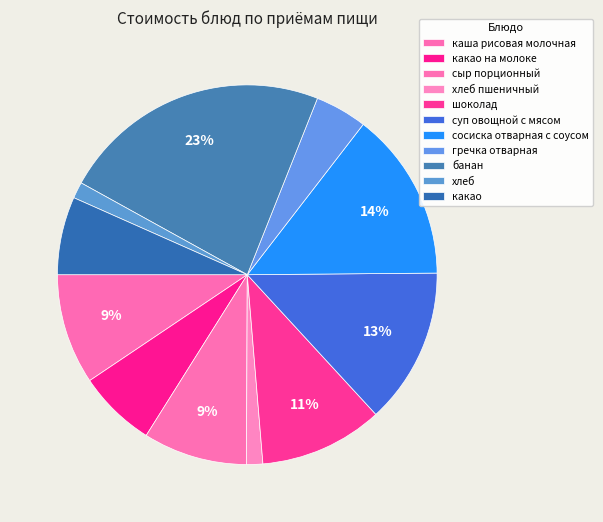

Combined, what portion of the pie is хлеб and банан?

24.4%